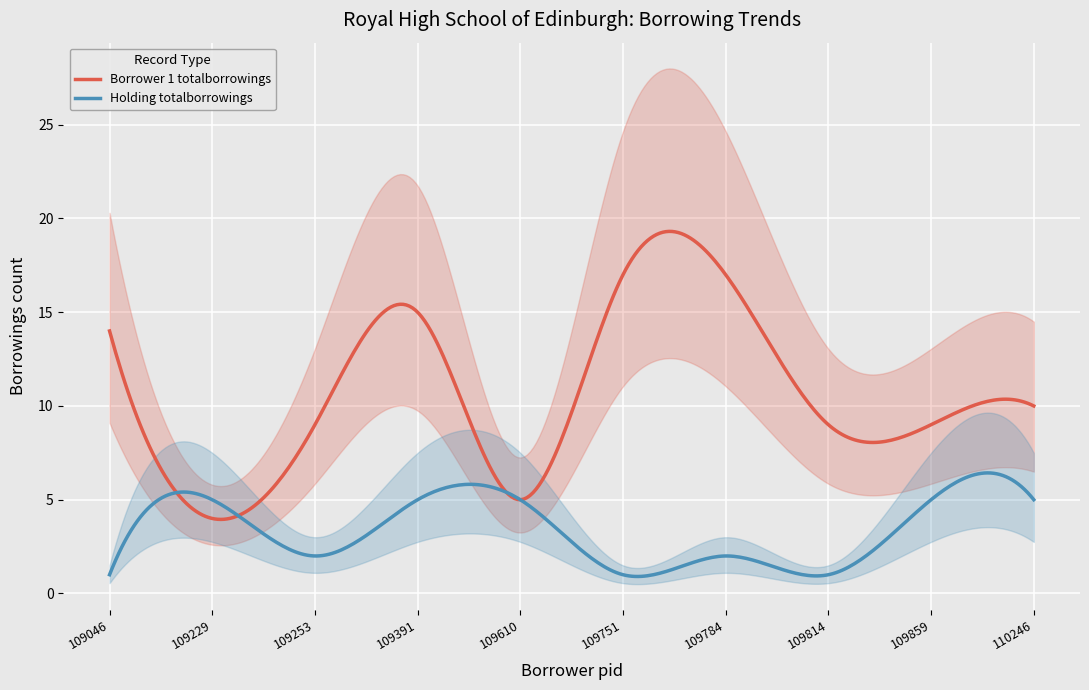

What is the difference between the Borrower 1 totalborrowings values at 109046 and 109751?

3